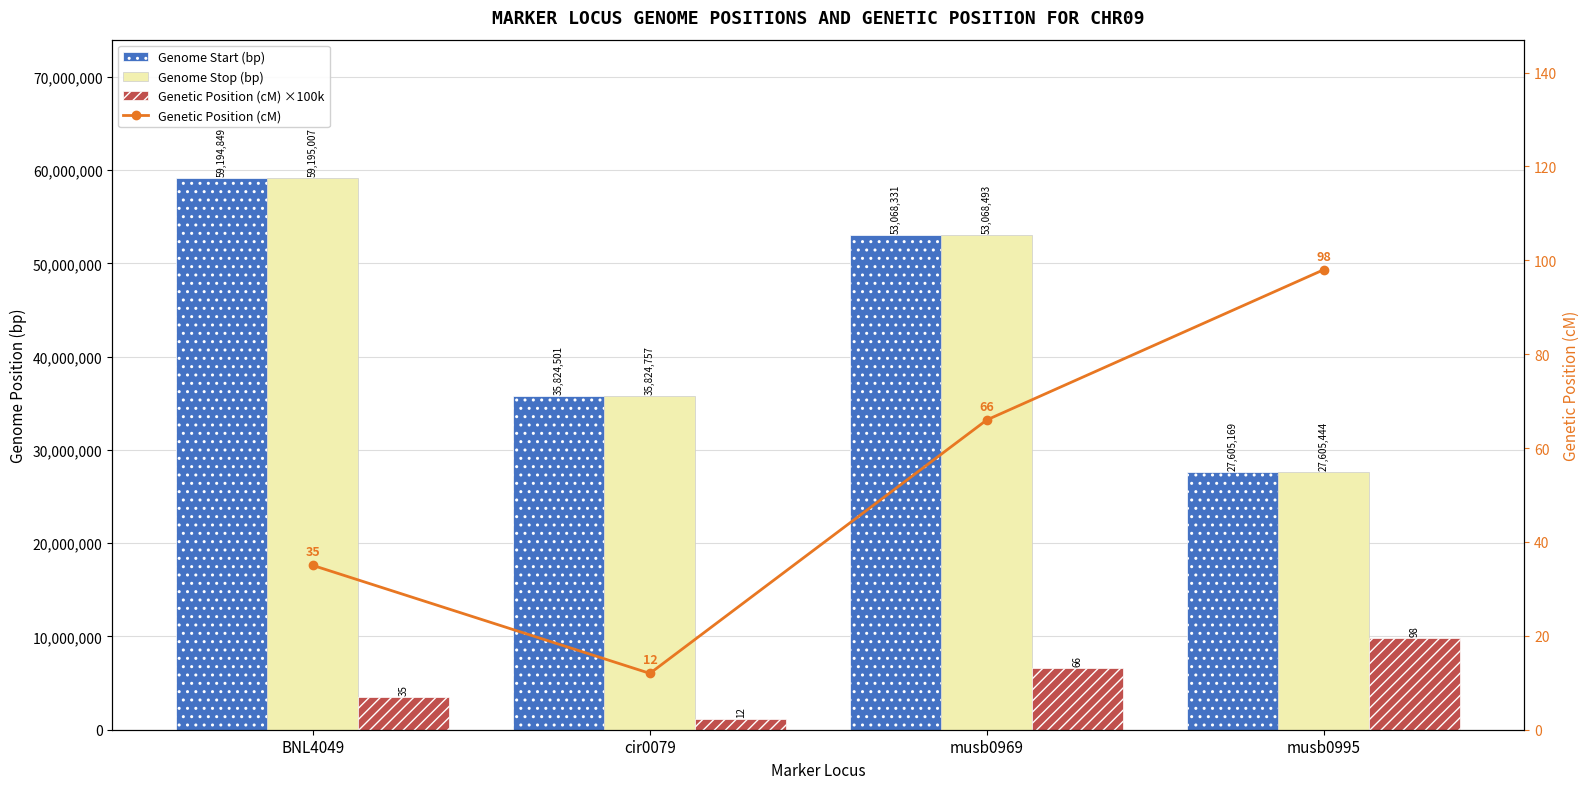

Which label corresponds to the smallest value in the chart?

cir0079